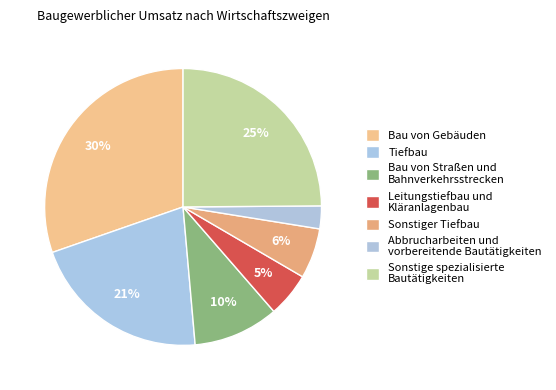

To the nearest percent, what percentage of the pie is Bau von Gebäuden?

30%